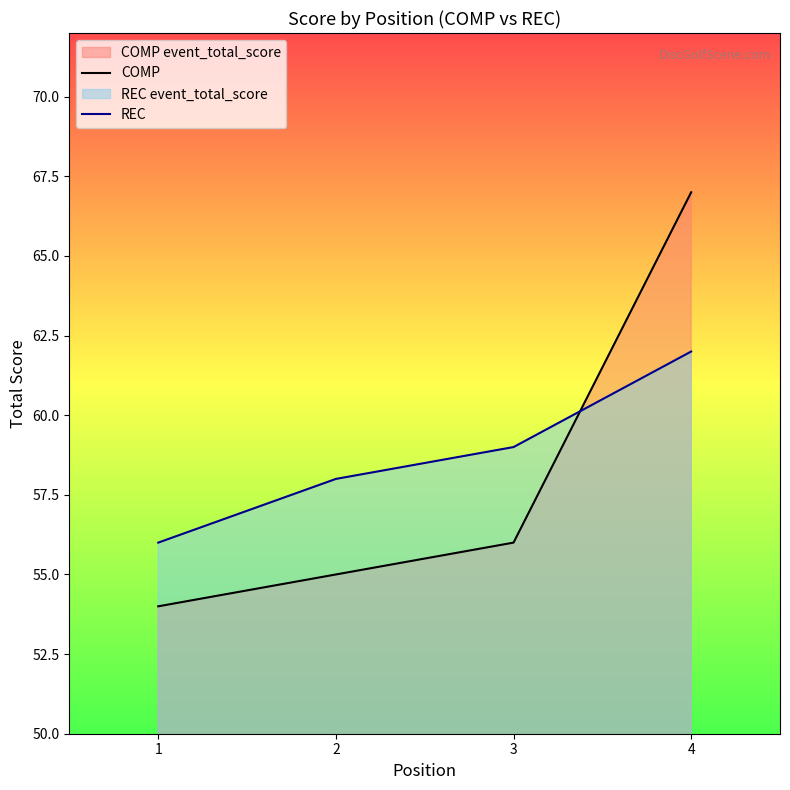

How many data points does each series have?

4